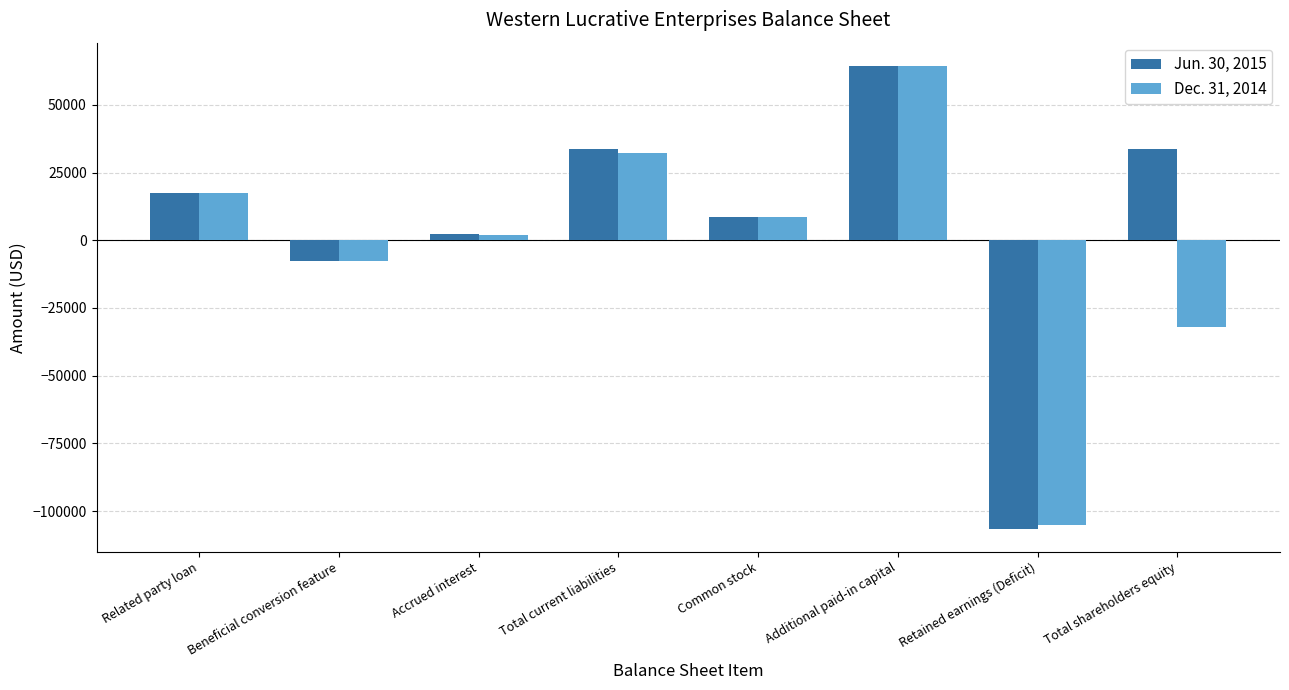

What is the highest value of the Dec. 31, 2014 series?

64389